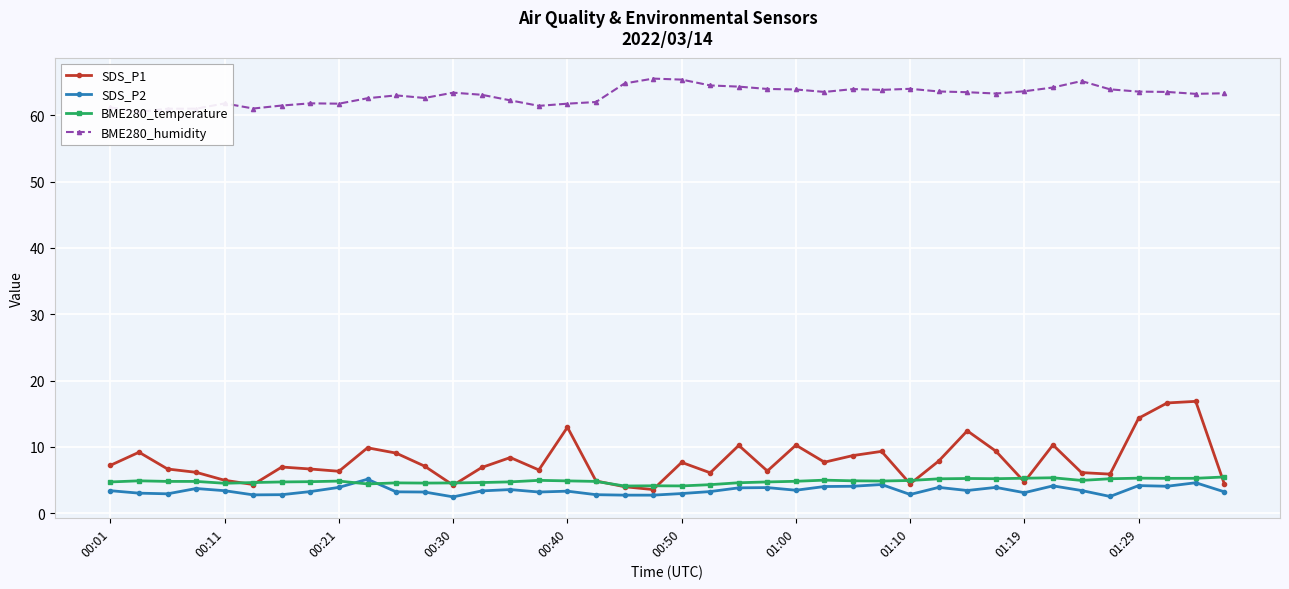

The SDS_P2 series shows 1.2 at 14. True or false?

False